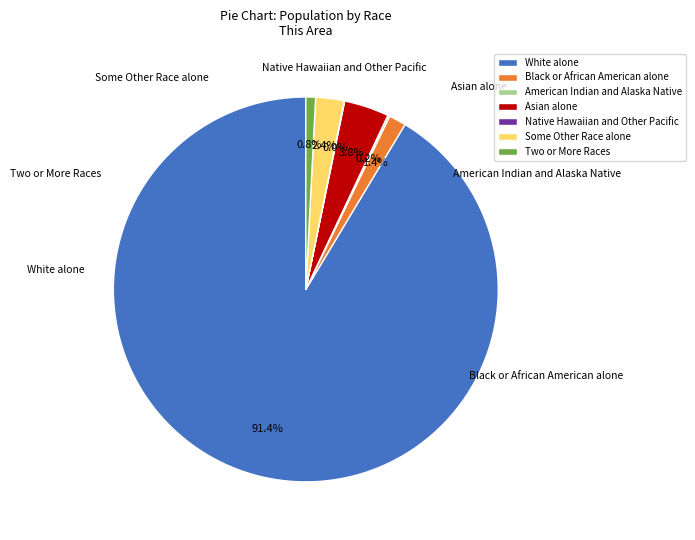

What is the total percentage of Black or African American alone and Asian alone?

5.2%